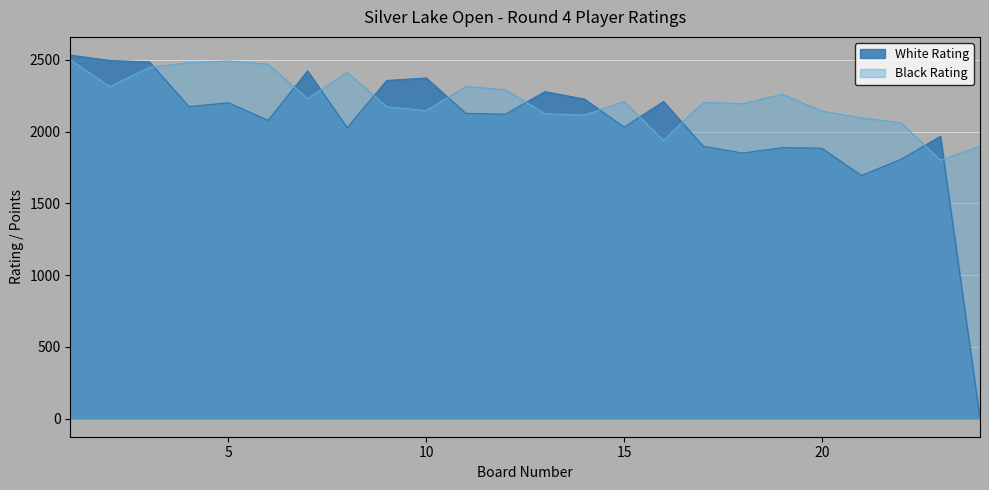

At which label is White Rating closest to 1266?

21